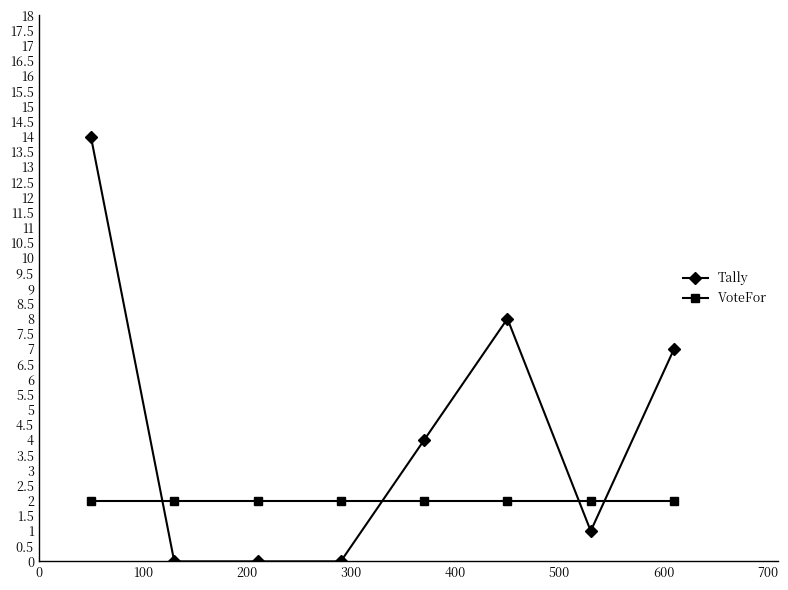

How many intersections are there between VoteFor and Tally?

4